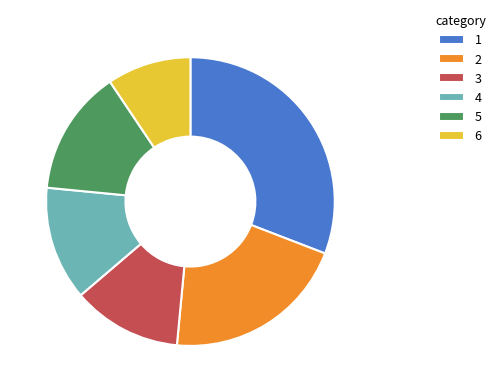

What is the ratio of the value at 5 to the value at 6?

1.5